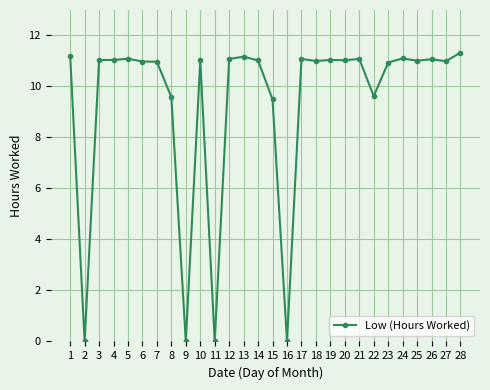

Is it true that the value at 6 is 4.5?

False